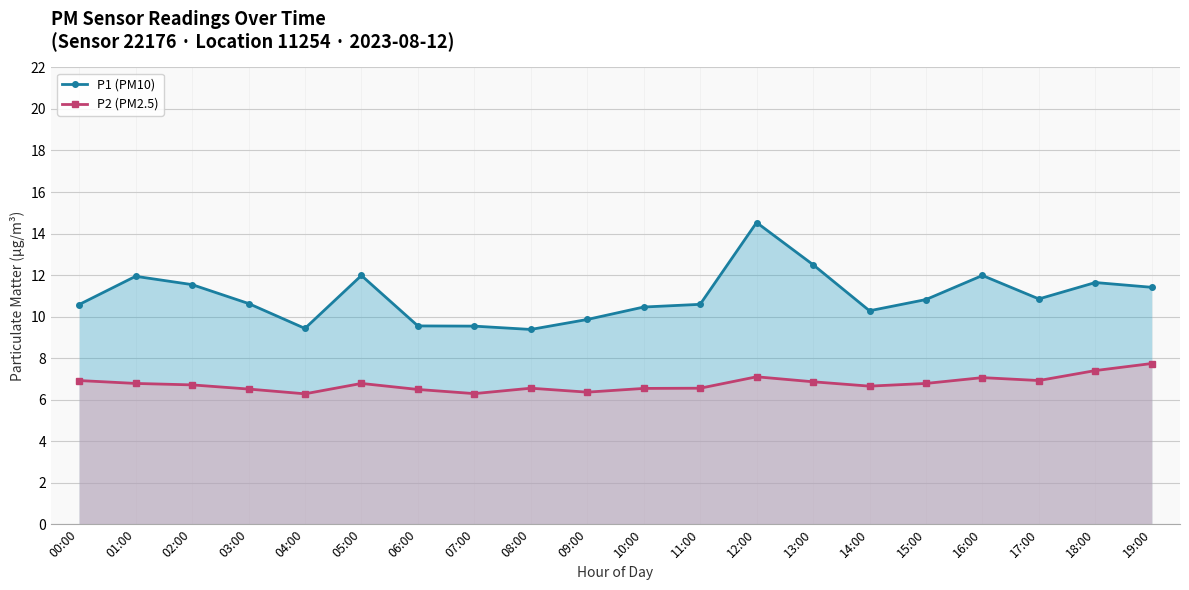

What is the label of the 17th point from the left?

16:00